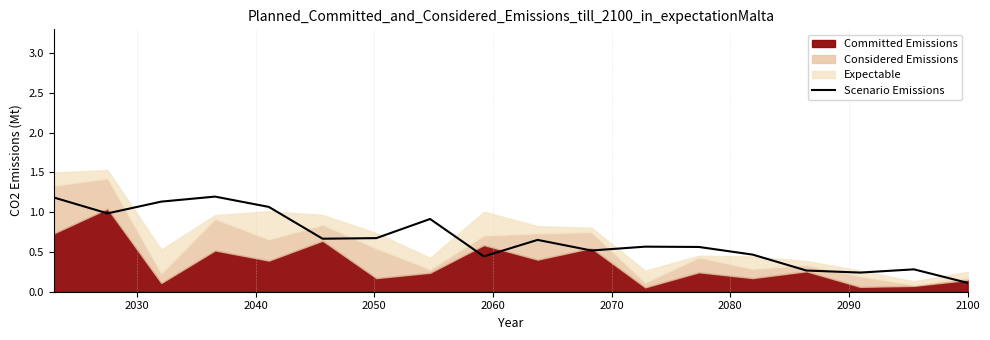

What is the minimum value shown in the chart?

0.1